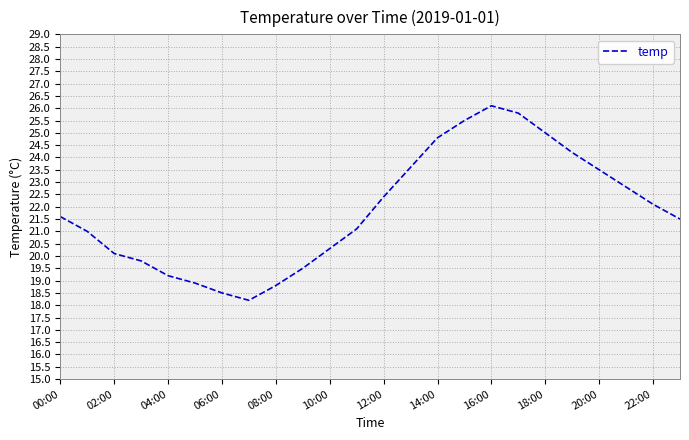

What is the difference between the maximum and minimum values?

7.9